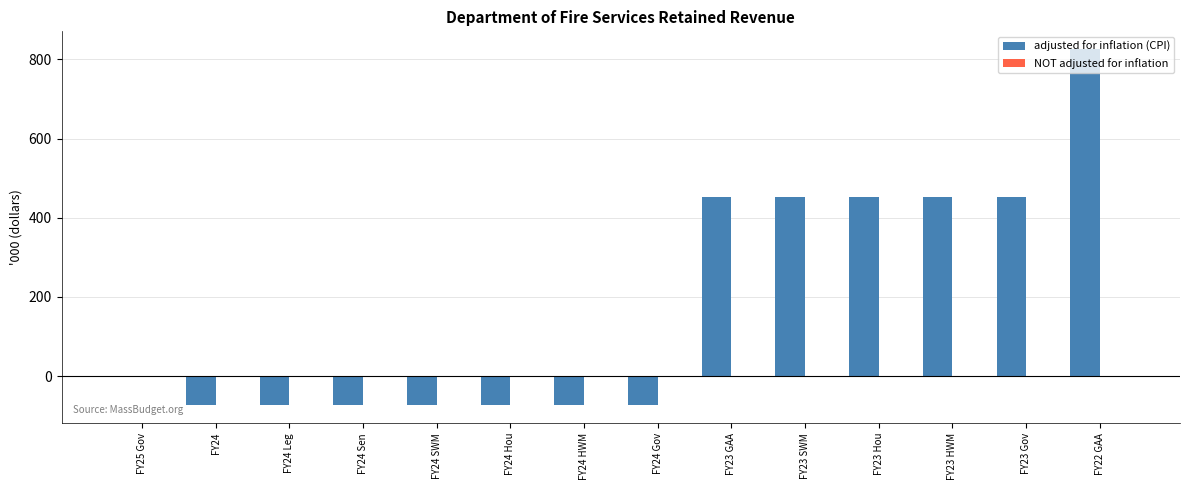

Between FY23 SWM and FY24 HWM, which is larger?

FY23 SWM